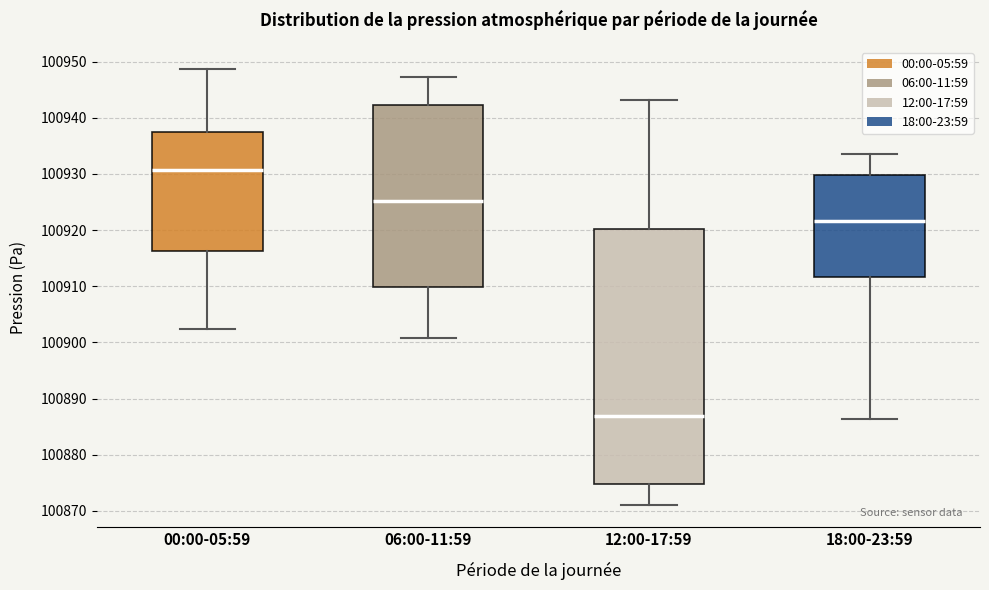

Comparing the boxes themselves (not the whiskers), which one is the tallest?

12:00-17:59